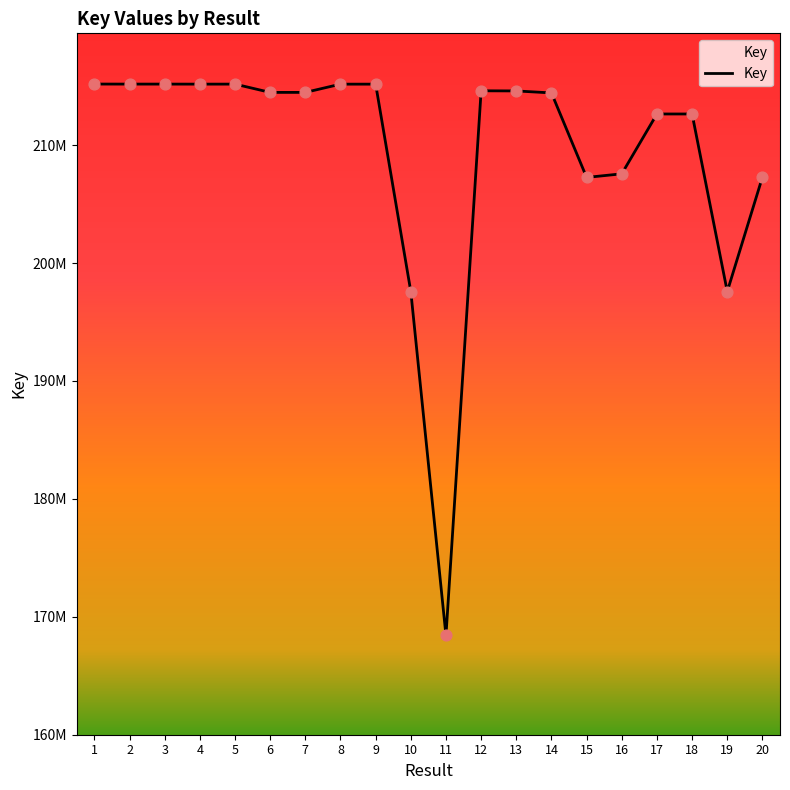

Which has a higher value, 7 or 18?

7